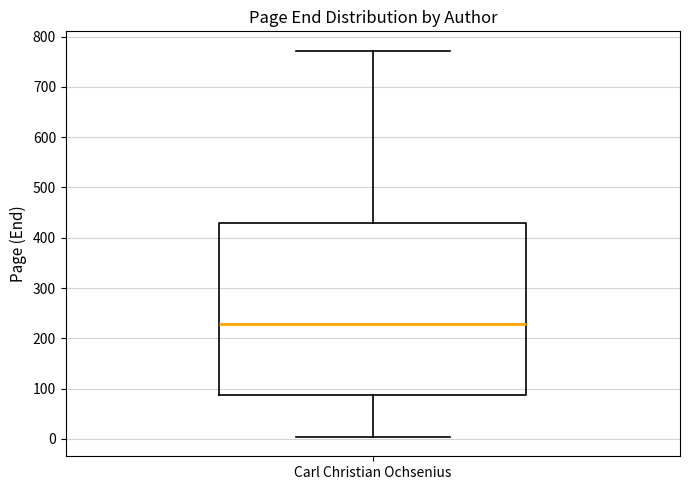

Transcribe this box plot: give where the median line is, the range the box spans, and where the two whiskers end, as read against the y-axis. The values are not printed on the chart, so give them approximately, as read against the axis.

median 230, box 90 to 430, whiskers 0 to 770